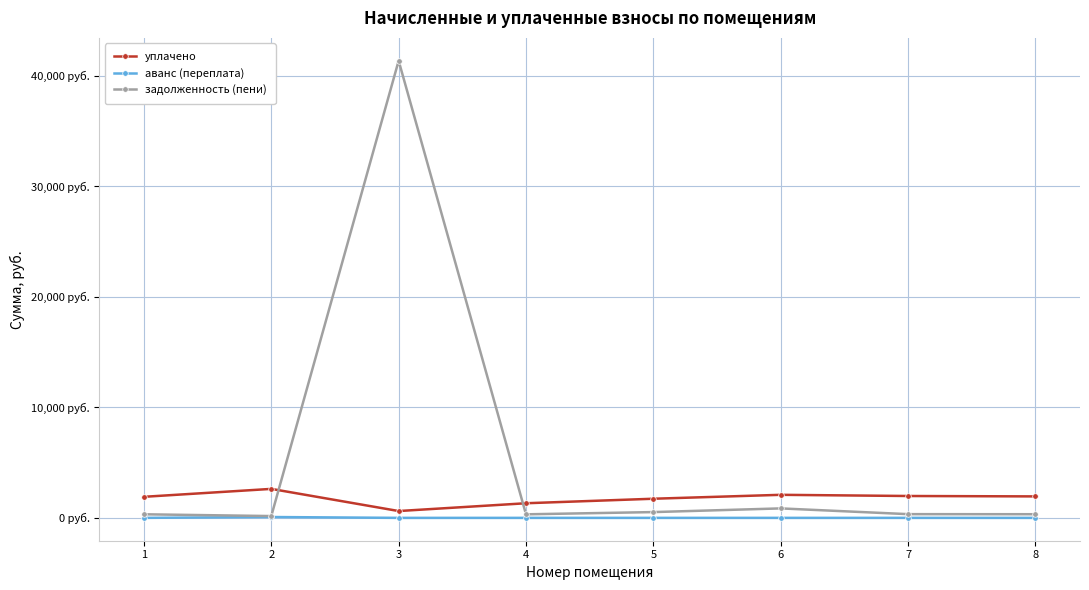

What is the approximate value of задолженность (пени) at 2?

163.1